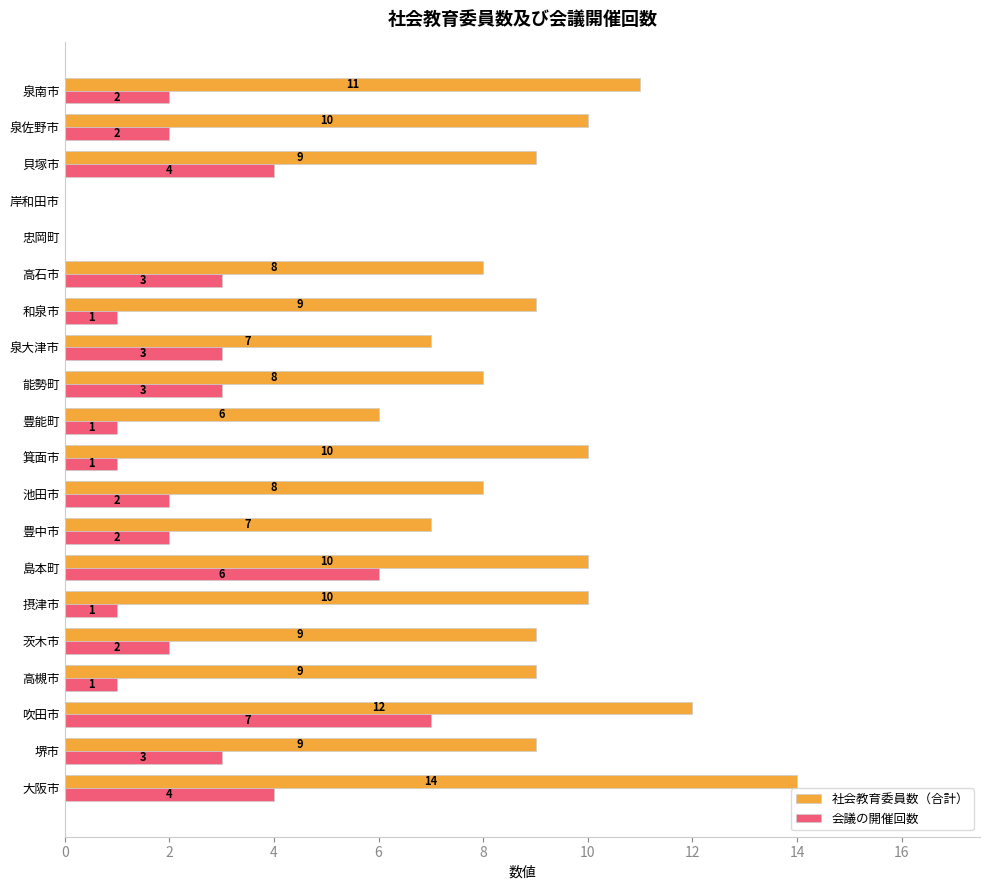

How many categories are shown in the chart?

20